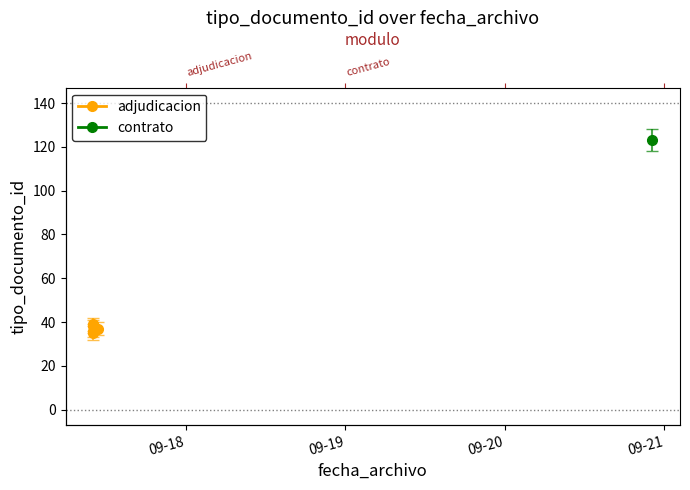

What is the smallest value displayed?

35